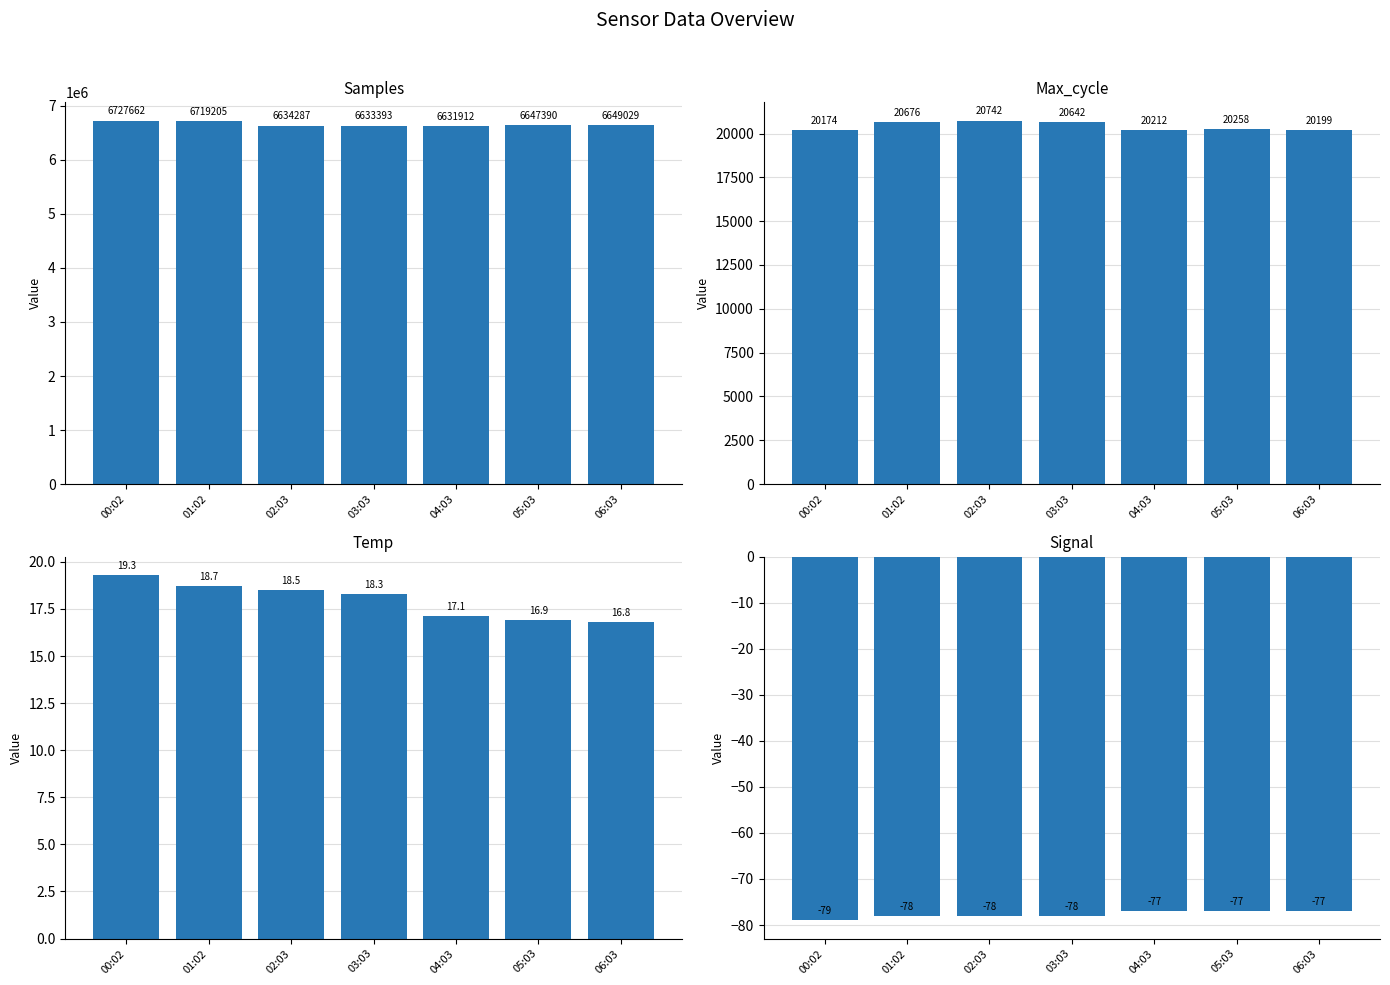

Reading left to right, transcribe all the data shown in this chart.

Samples: 00:02=6727662.0	01:02=6719205.0	02:03=6634287.0	03:03=6633393.0	04:03=6631912.0	05:03=6647390.0	06:03=6649029.0
Max_cycle: 00:02=20174.0	01:02=20676.0	02:03=20742.0	03:03=20642.0	04:03=20212.0	05:03=20258.0	06:03=20199.0
Temp: 00:02=19.3	01:02=18.7	02:03=18.5	03:03=18.3	04:03=17.1	05:03=16.9	06:03=16.8
Signal: 00:02=-79.0	01:02=-78.0	02:03=-78.0	03:03=-78.0	04:03=-77.0	05:03=-77.0	06:03=-77.0